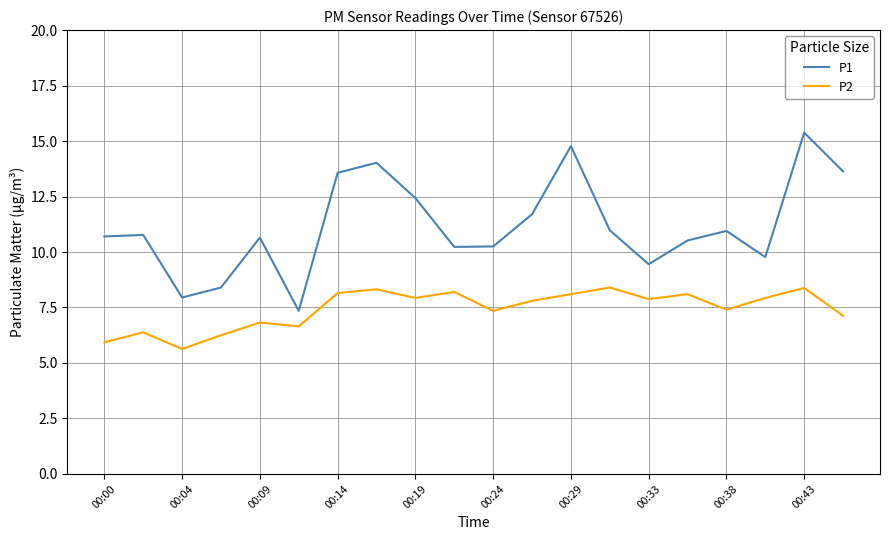

What is the difference between the maximum and minimum values in the P1 series?

8.0